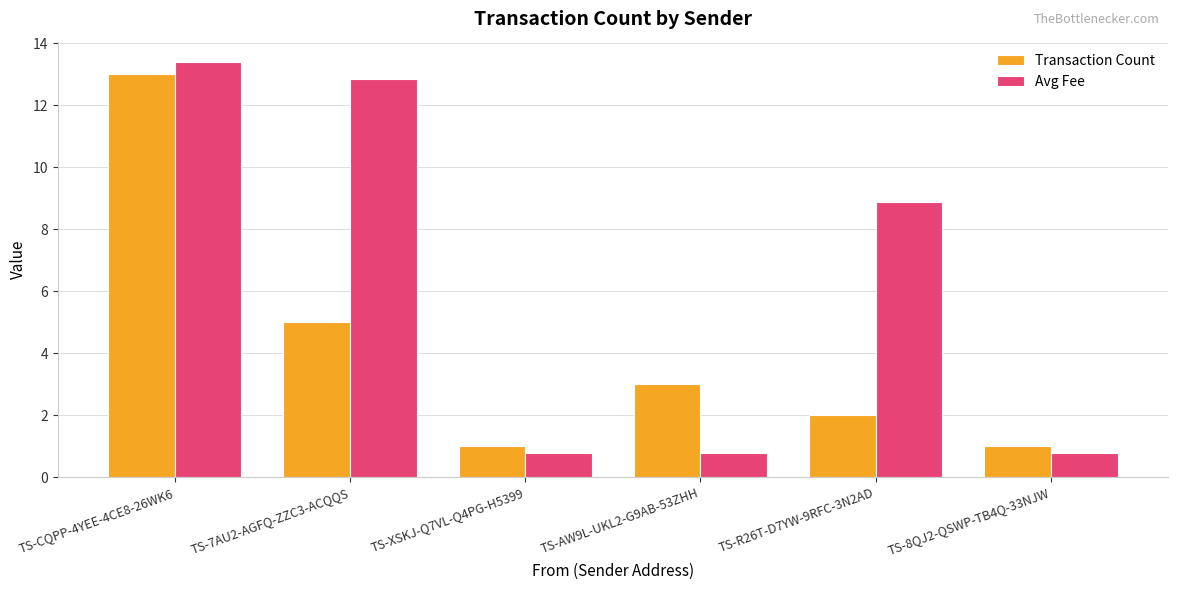

At how many categories does at least one series exceed 9?

2